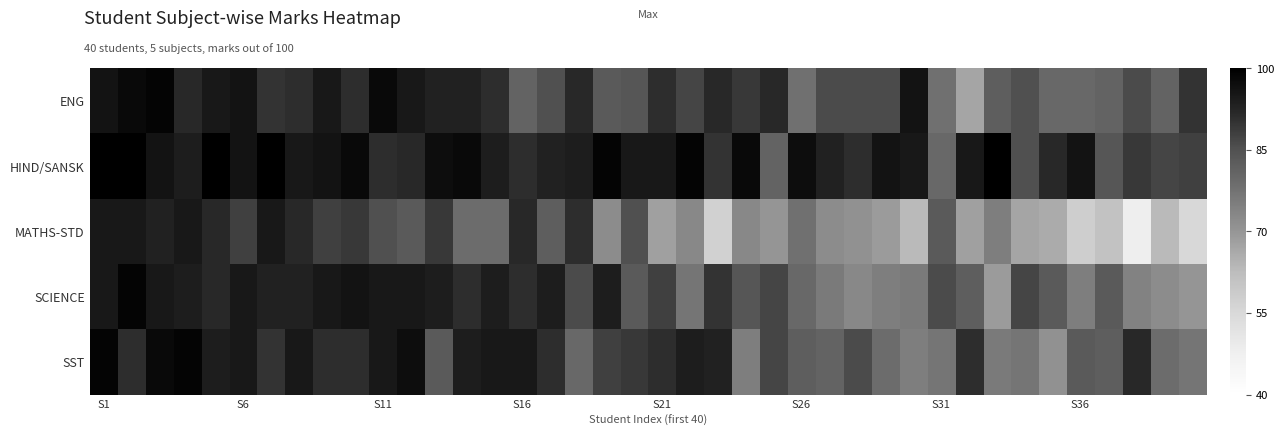

What is the smallest value displayed?

48